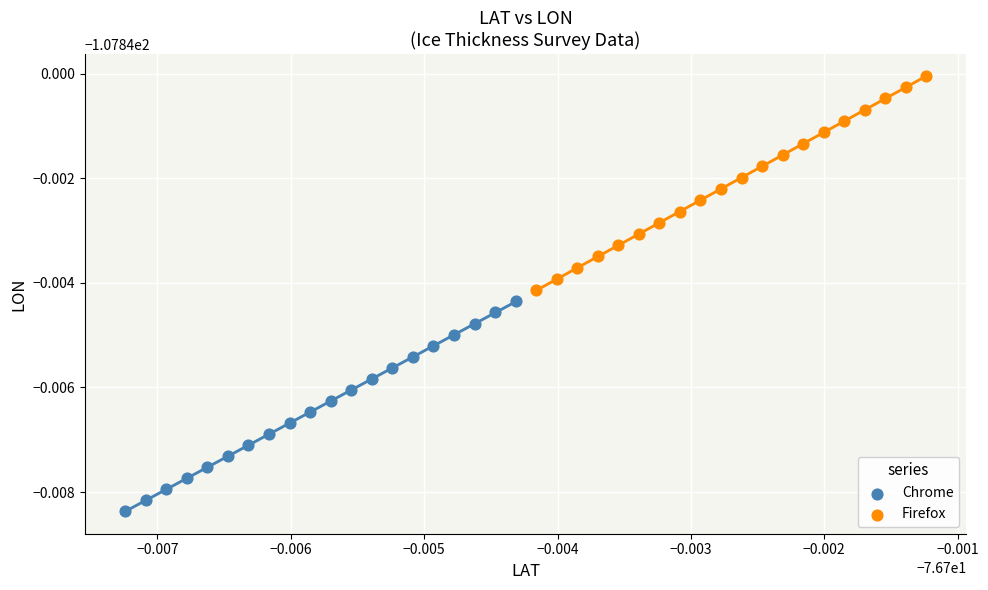

What are all the series names shown in the legend?

Chrome, Firefox